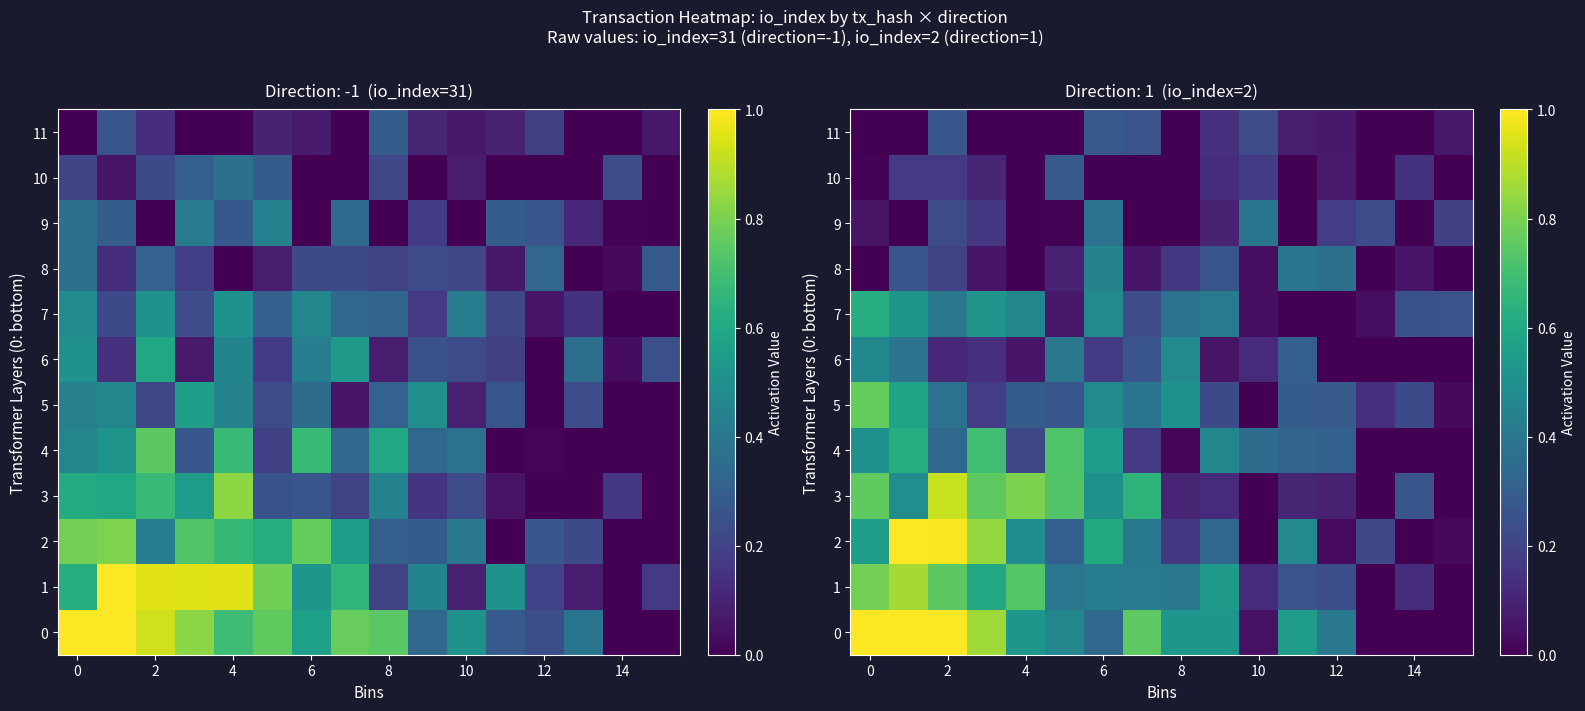

At 10, list the series in order from smallest to largest.

row_11, row_9, row_7, row_8, row_5, row_10, row_2, row_1, row_6, row_0, row_4, row_3